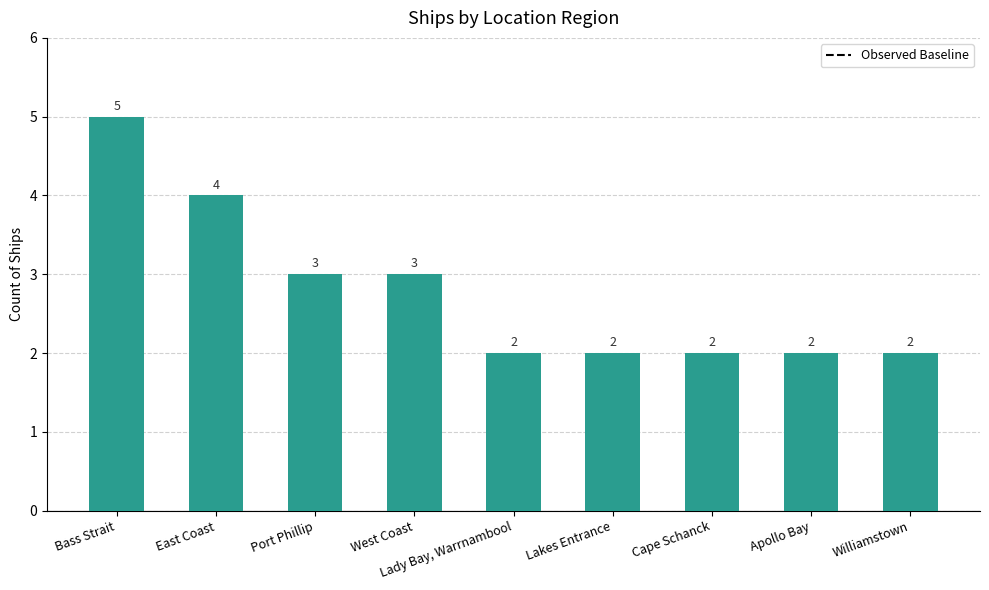

What is the smallest value displayed?

2